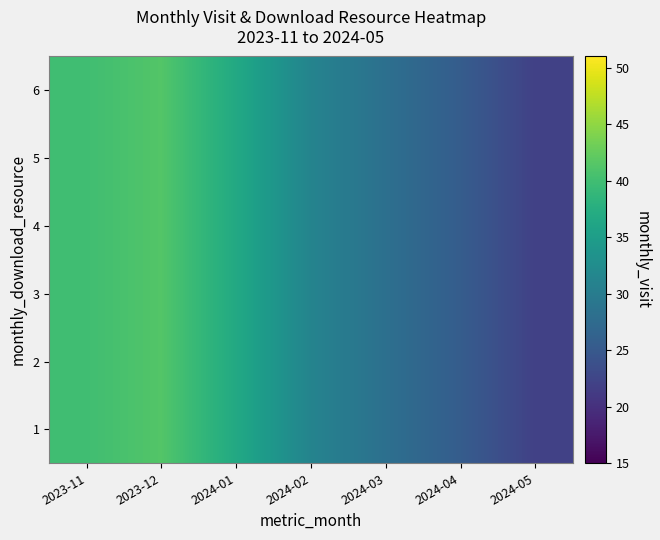

What is the minimum value shown in the chart?

21.9